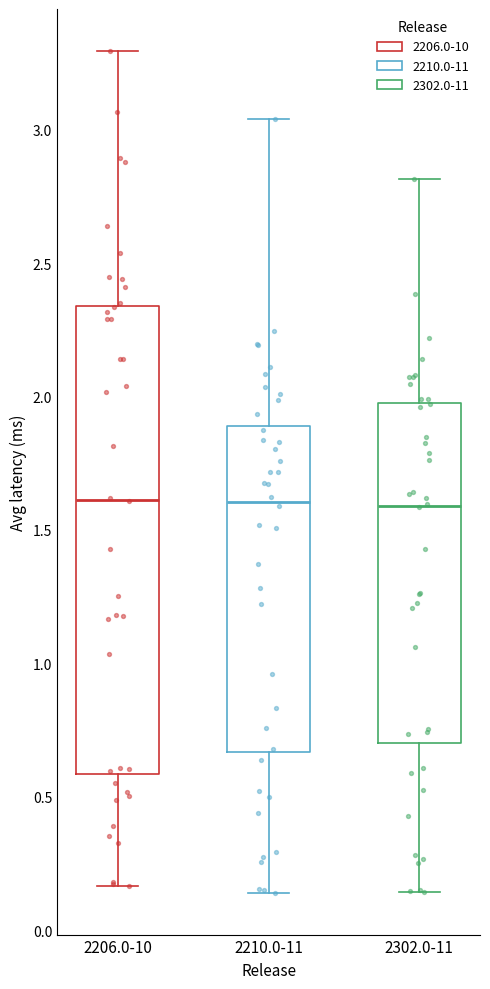

Reading left to right, transcribe this box plot: for each box, give where its median line is, the range the box spans, and where its two whiskers end, as read against the y-axis. The values are not printed on the chart, so give them approximately, as read against the axis.

2206.0-10: median 1.60, box 0.60 to 2.35, whiskers 0.15 to 3.30
2210.0-11: median 1.60, box 0.65 to 1.90, whiskers 0.15 to 3.05
2302.0-11: median 1.60, box 0.70 to 2.00, whiskers 0.15 to 2.80